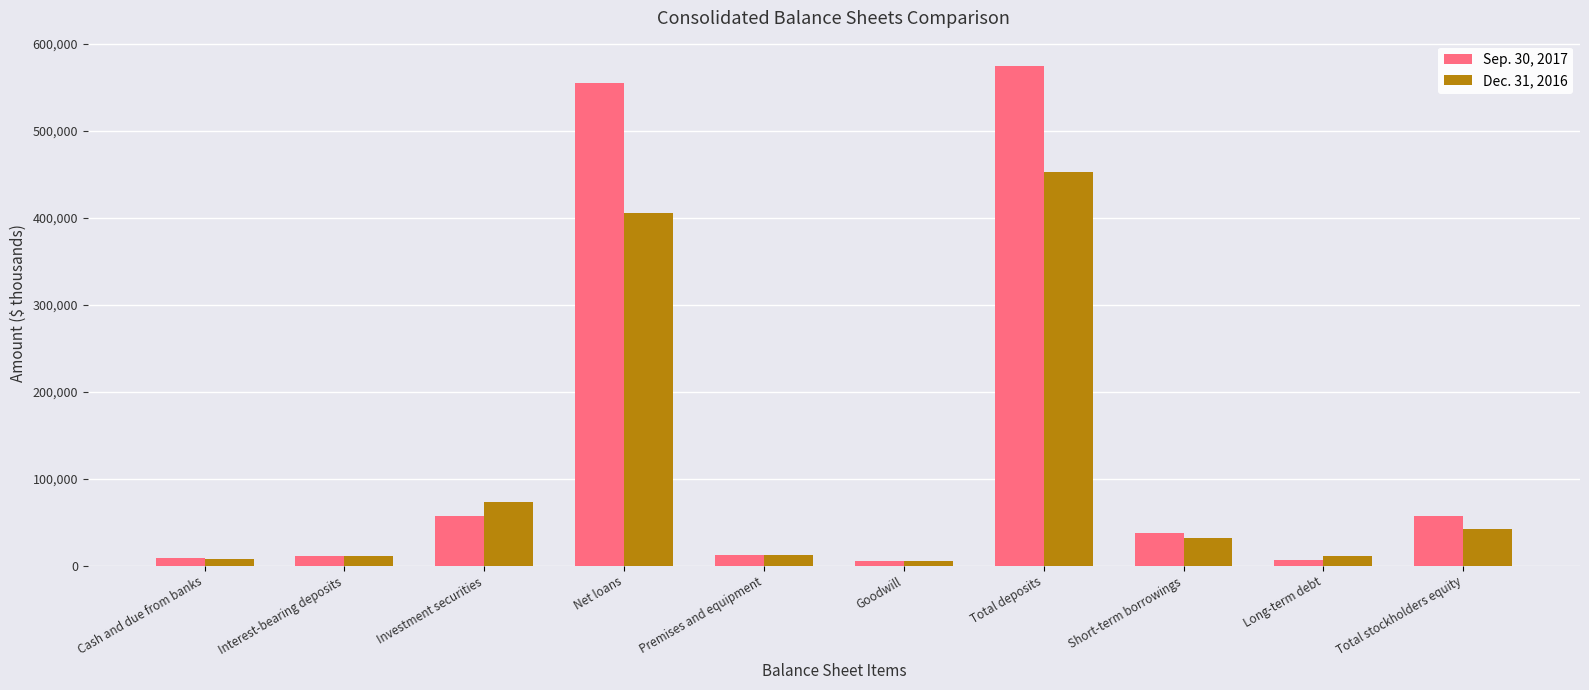

Which series has the largest range (max minus min)?

Sep. 30, 2017